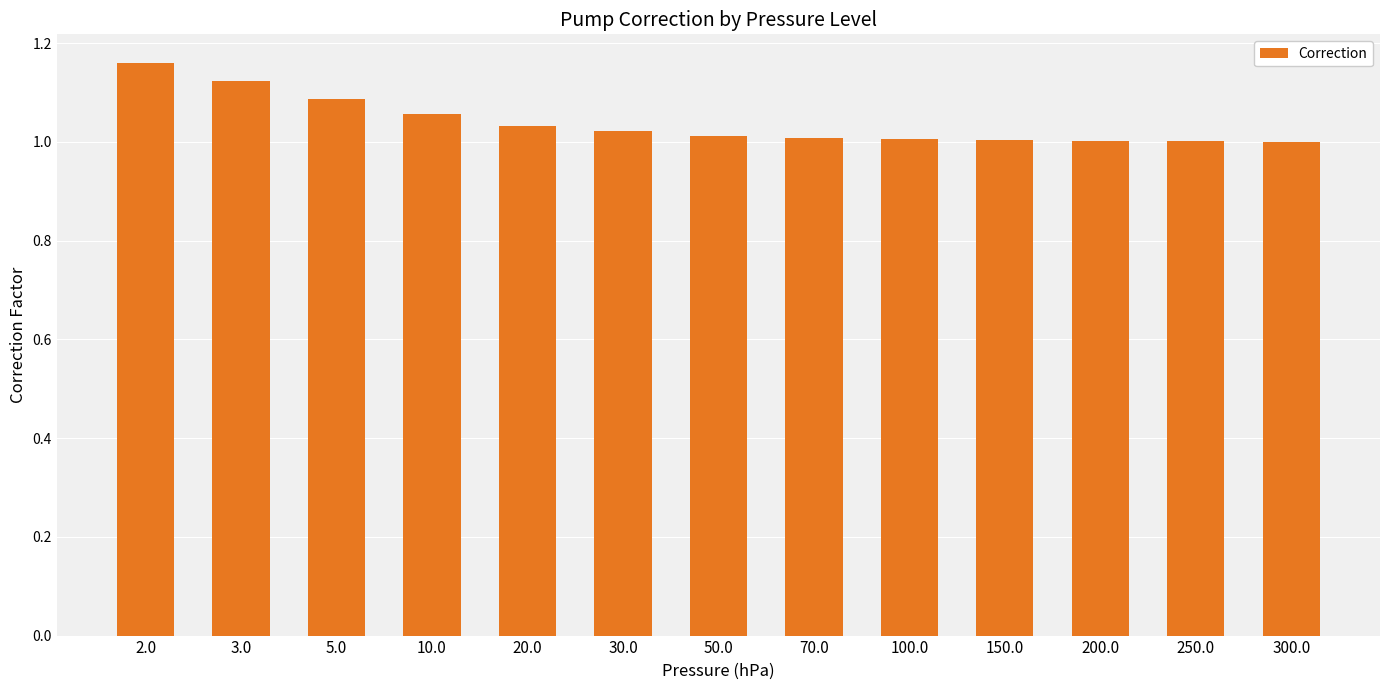

What position from the left is 30.0?

6